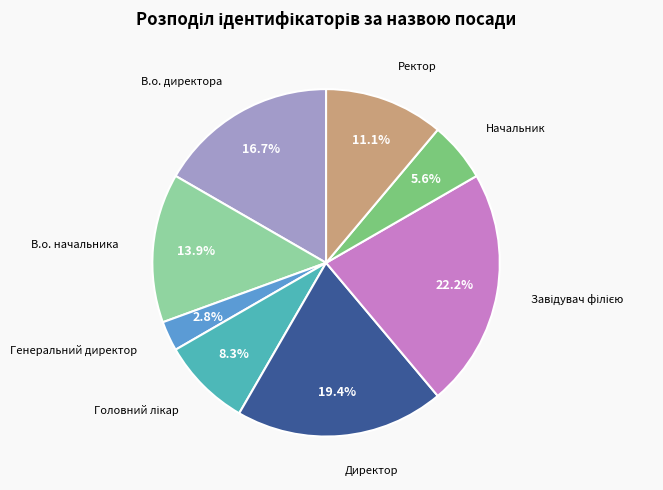

To the nearest percent, what is the difference between the largest and smallest slice percentages?

19%